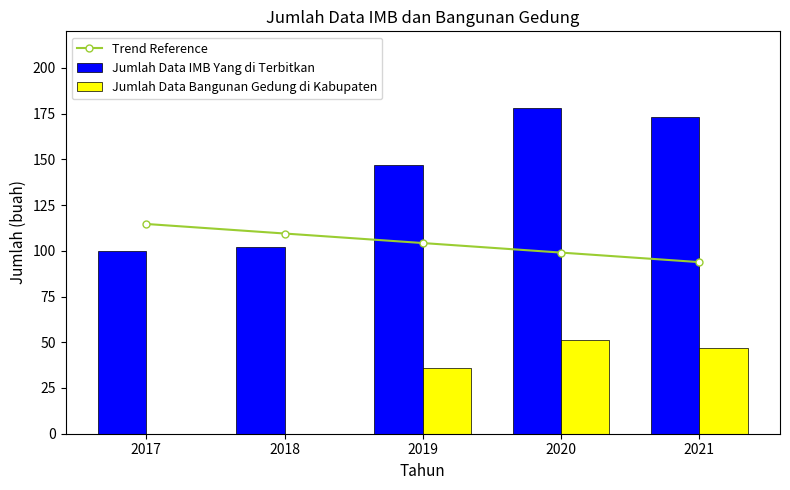

Reading left to right, list all the values displayed in this chart.

Trend Reference: 114.7	109.5	104.2	99.0	93.8
Jumlah Data IMB Yang di Terbitkan: 100.0	102.0	147.0	178.0	173.0
Jumlah Data Bangunan Gedung di Kabupaten: 0.0	0.0	36.0	51.0	47.0